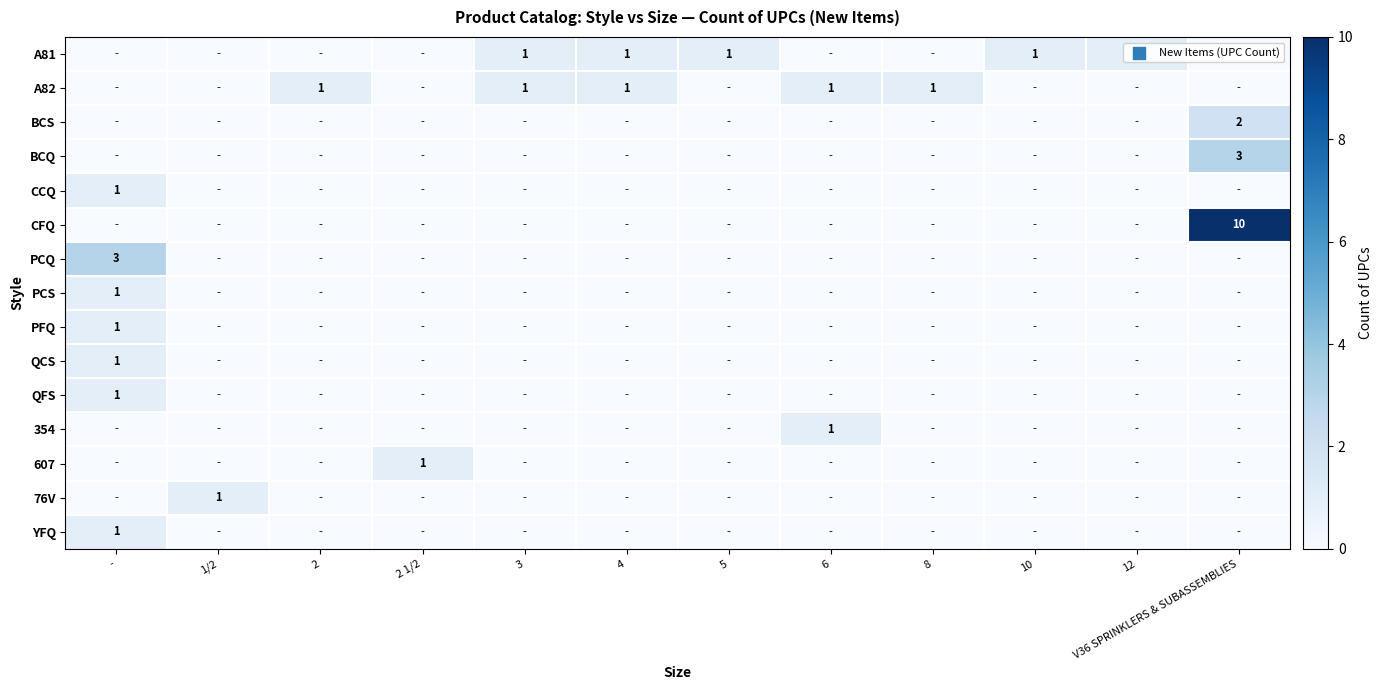

Between 5 and 8, which series saw the biggest shift?

A81